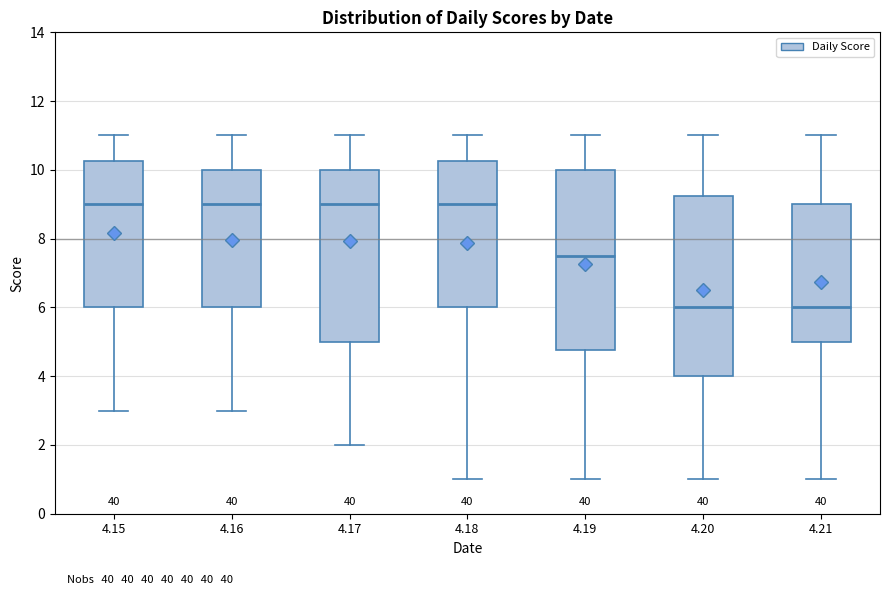

Reading left to right, read every box against the y-axis: the position of its median line, the range the box covers, and the ends of its whiskers. The values are not printed on the chart, so give them approximately, as read against the axis.

4.15: median 9.0, box 6.0 to 10.2, whiskers 3.0 to 11.0
4.16: median 9.0, box 6.0 to 10.0, whiskers 3.0 to 11.0
4.17: median 9.0, box 5.0 to 10.0, whiskers 2.0 to 11.0
4.18: median 9.0, box 6.0 to 10.2, whiskers 1.0 to 11.0
4.19: median 7.6, box 4.8 to 10.0, whiskers 1.0 to 11.0
4.20: median 6.0, box 4.0 to 9.2, whiskers 1.0 to 11.0
4.21: median 6.0, box 5.0 to 9.0, whiskers 1.0 to 11.0